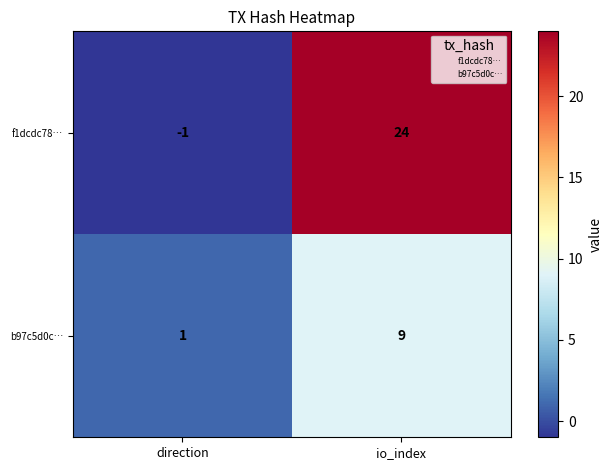

What is the smallest value displayed?

-1